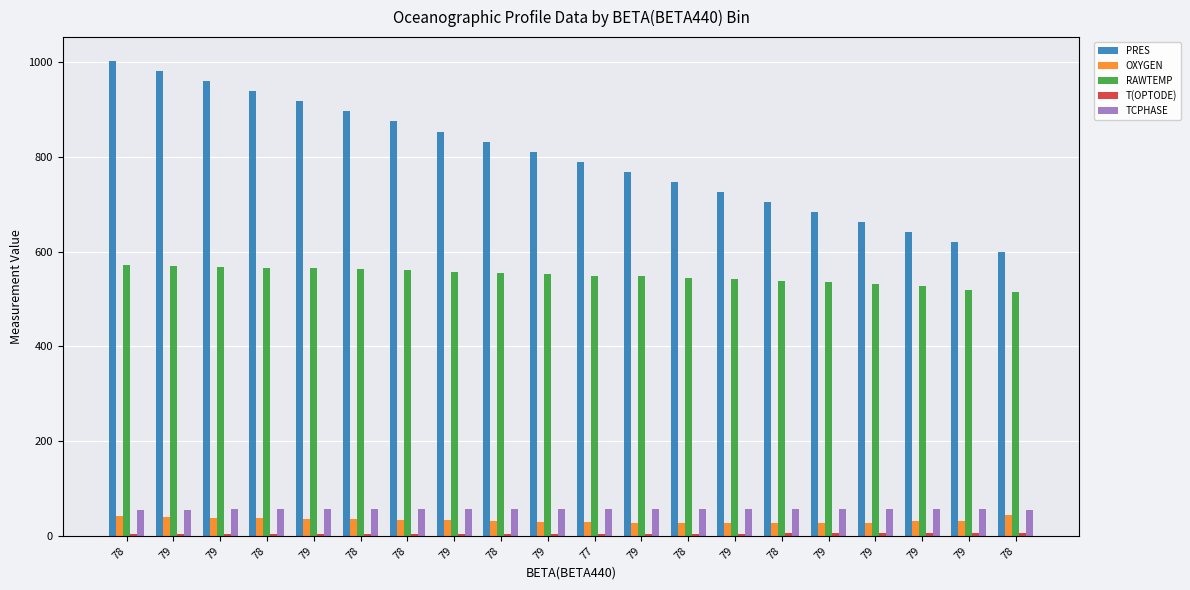

How many values in the RAWTEMP series are below 552?

10